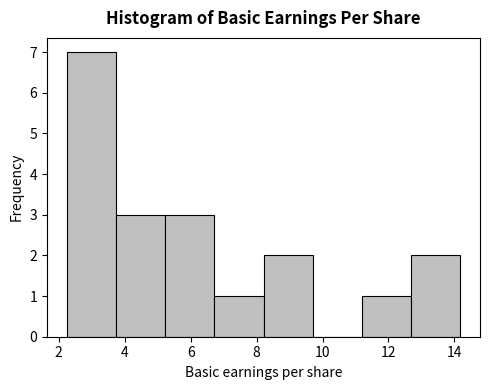

Over which range of the x-axis is the bar tallest?

2.2 to 3.8